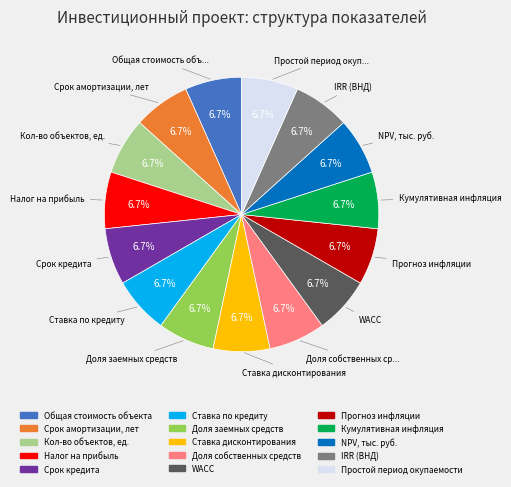

How much of the chart is everything except Кол-во объектов, ед.?

93.3%